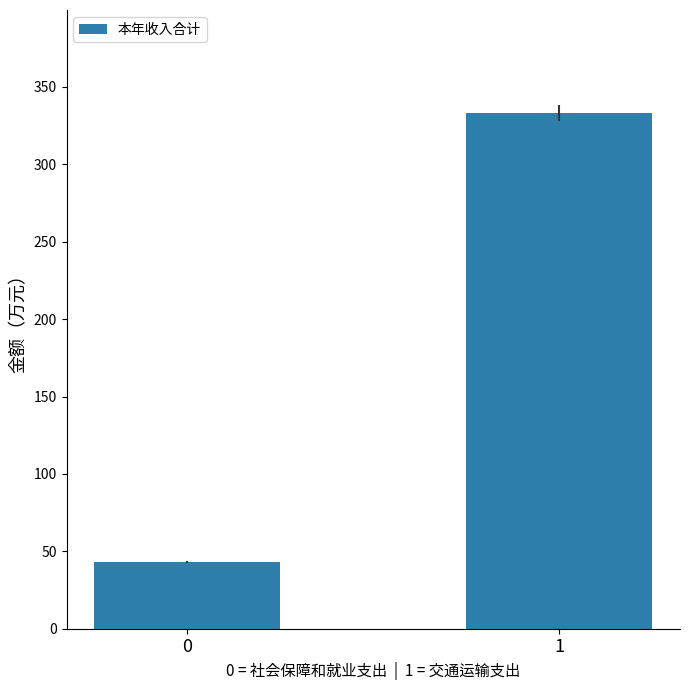

What is the change in value from 0 to 1?

+289.9